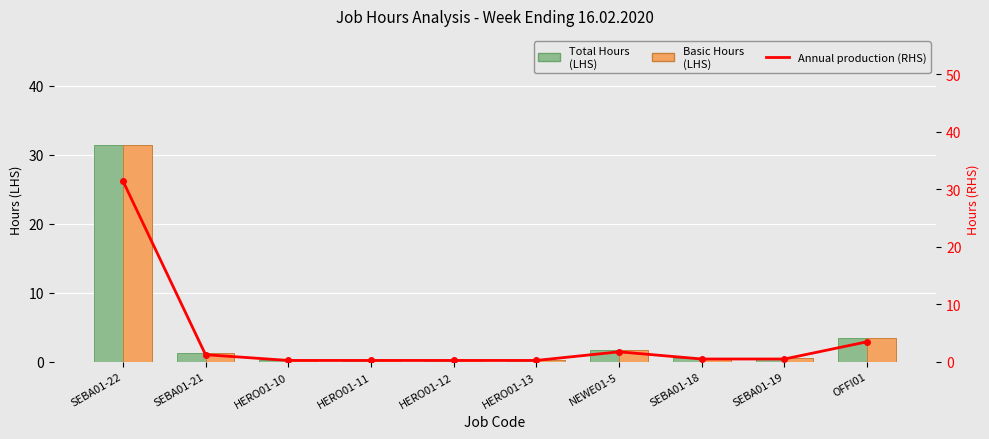

Reading left to right, what are all the values shown in this chart?

Total Hours (LHS): 31.5	1.2	0.2	0.2	0.2	0.2	1.8	0.5	0.5	3.5
Basic Hours (LHS): 31.5	1.2	0.2	0.2	0.2	0.2	1.8	0.5	0.5	3.5
Annual production (RHS): 31.5	1.2	0.2	0.2	0.2	0.2	1.8	0.5	0.5	3.5